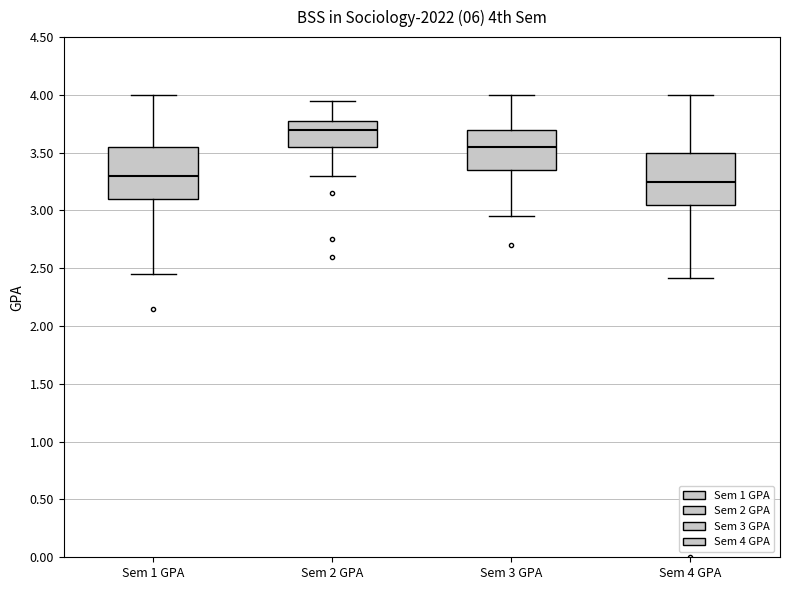

Where is the upper edge of the box for Sem 2 GPA on the y-axis? The values are not printed on the chart, so give them approximately, as read against the axis.

3.80